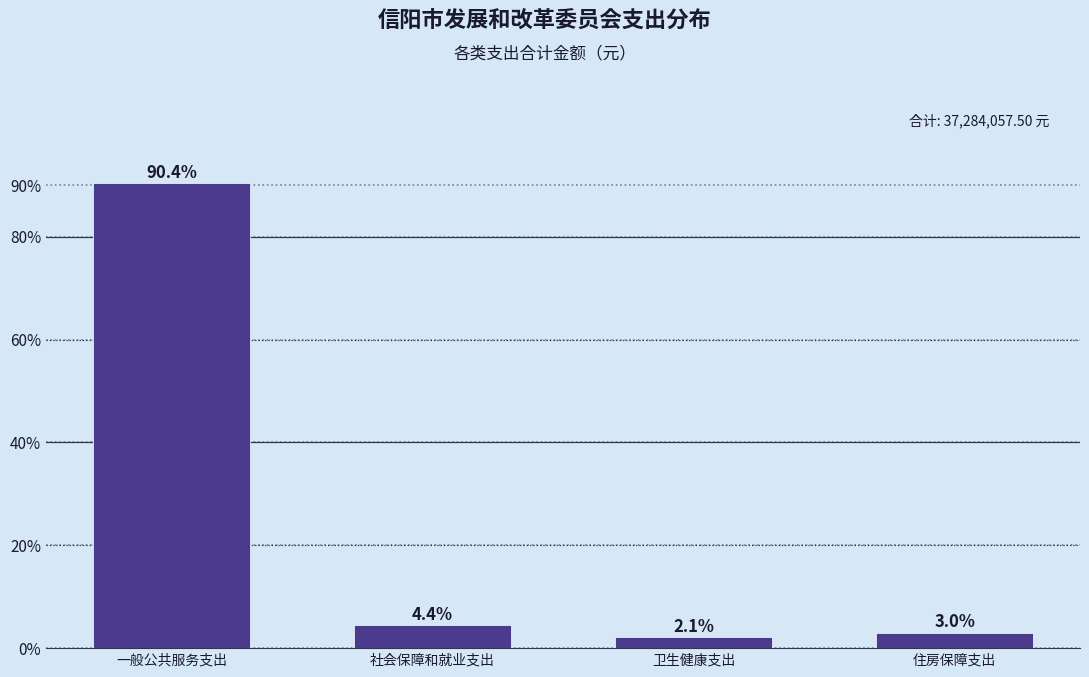

Reading left to right, transcribe all the data shown in this chart.

一般公共服务支出=90.4	社会保障和就业支出=4.4	卫生健康支出=2.1	住房保障支出=3.0